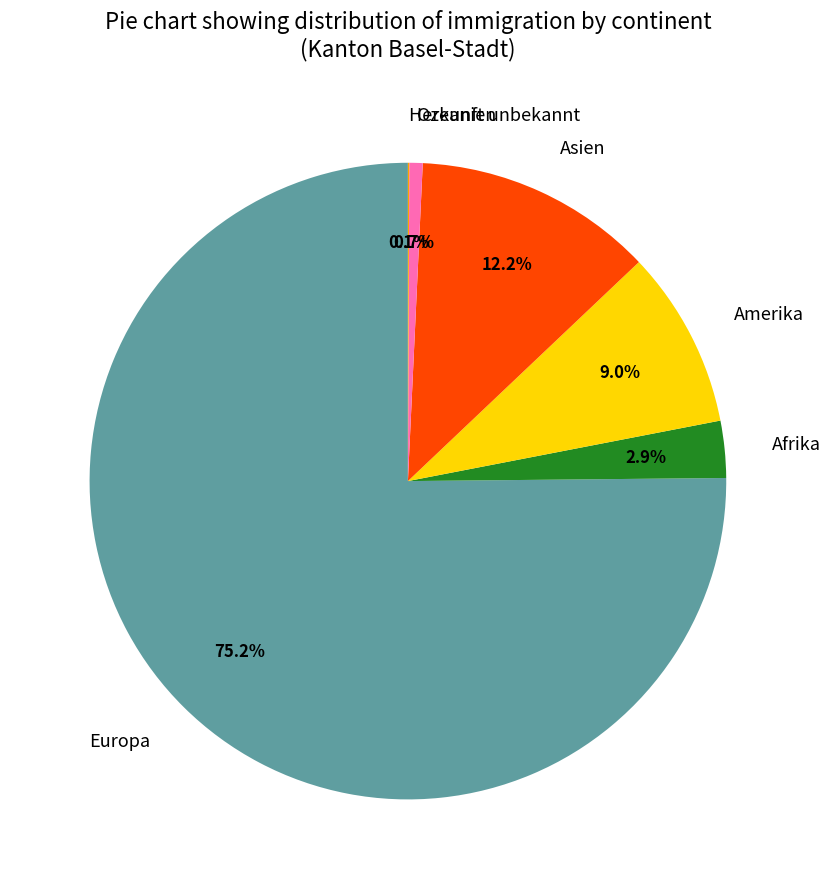

What is the total percentage of Amerika and Afrika?

11.9%